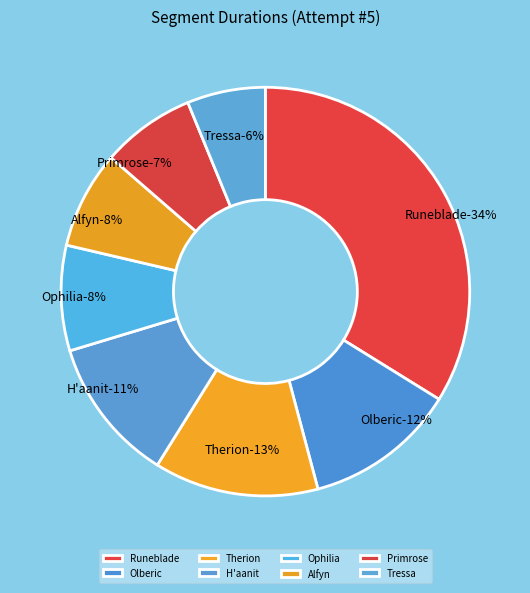

How much of the chart is everything except Runeblade?

66.2%